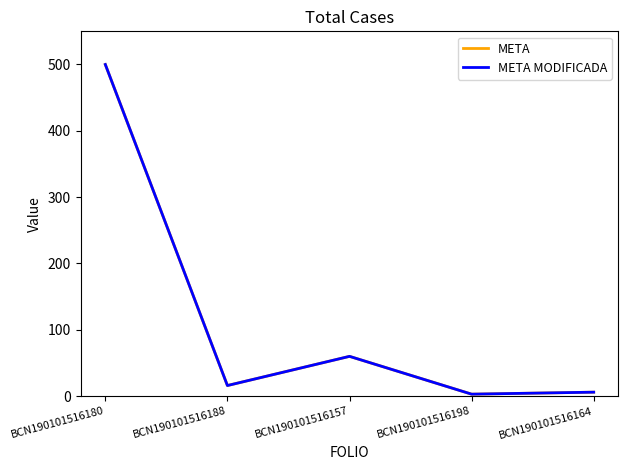

What value does the META MODIFICADA series have at BCN190101516164, to the nearest 5?

5